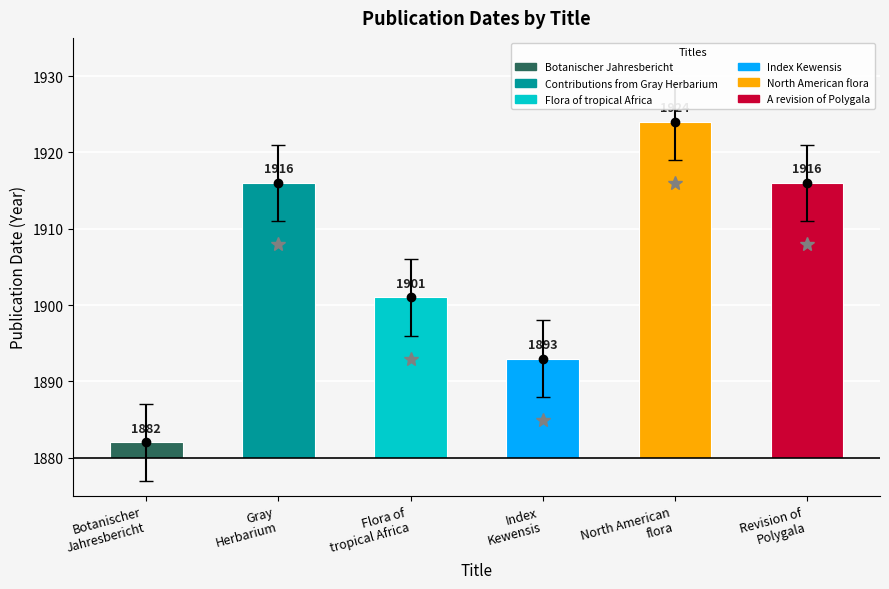

Approximately how many times larger is the value at Gray
Herbarium compared to Index
Kewensis?

2.8